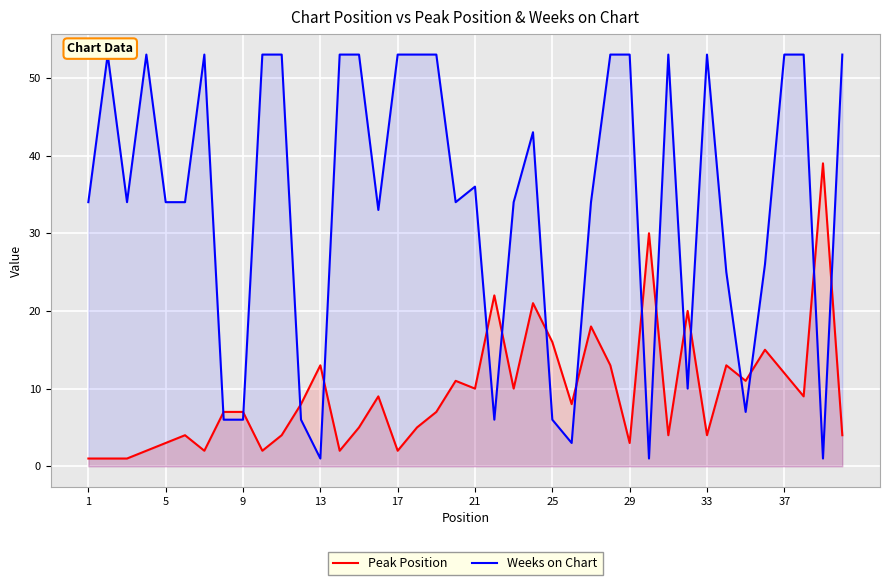

What is the smallest value displayed?

1